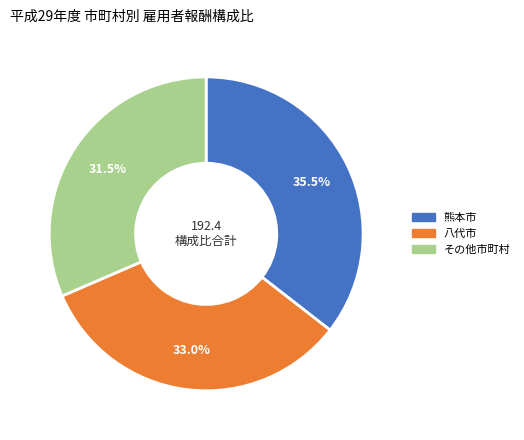

Is there any slice that represents more than half of the pie?

No